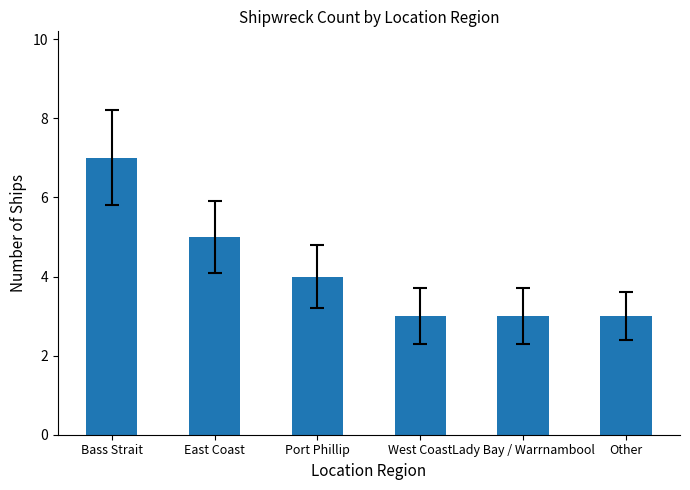

What is the maximum value shown in the chart?

7